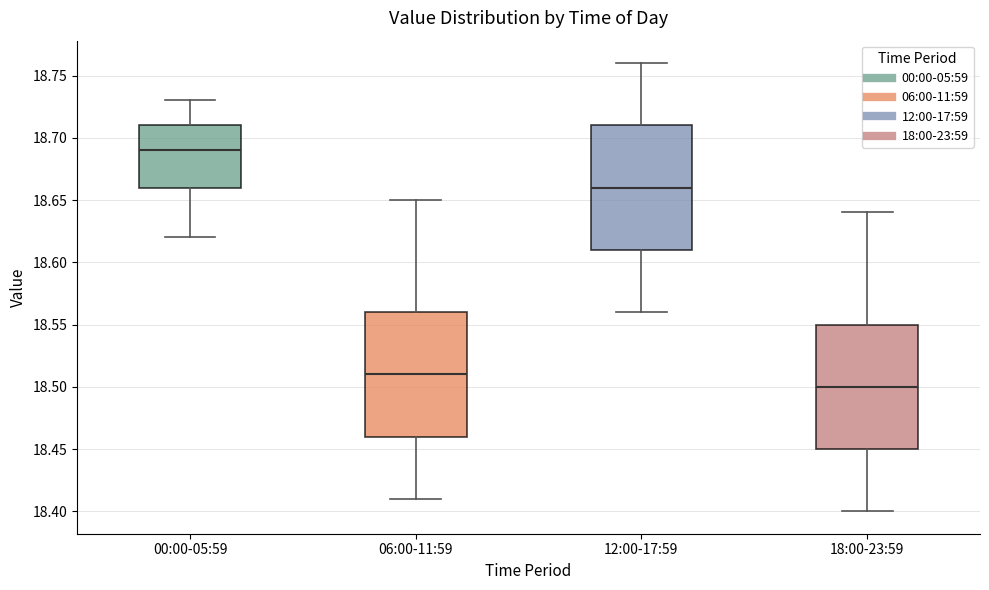

Which box has the lowest median line?

18:00-23:59